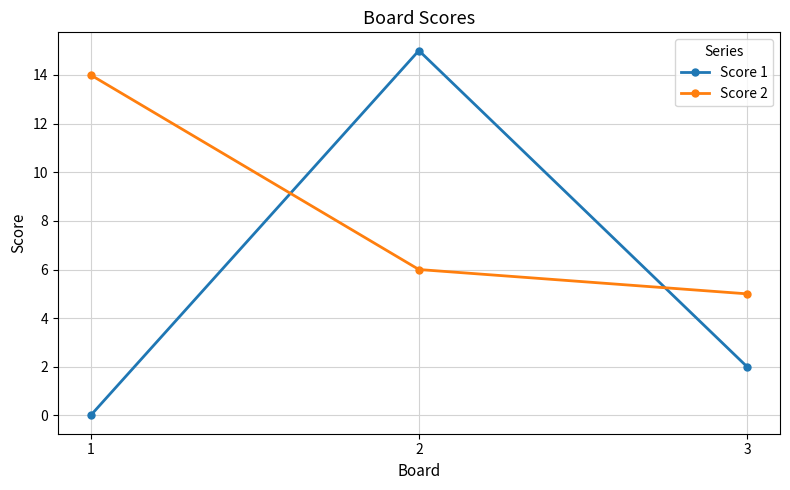

Does the chart display data point markers on the line(s)?

Yes